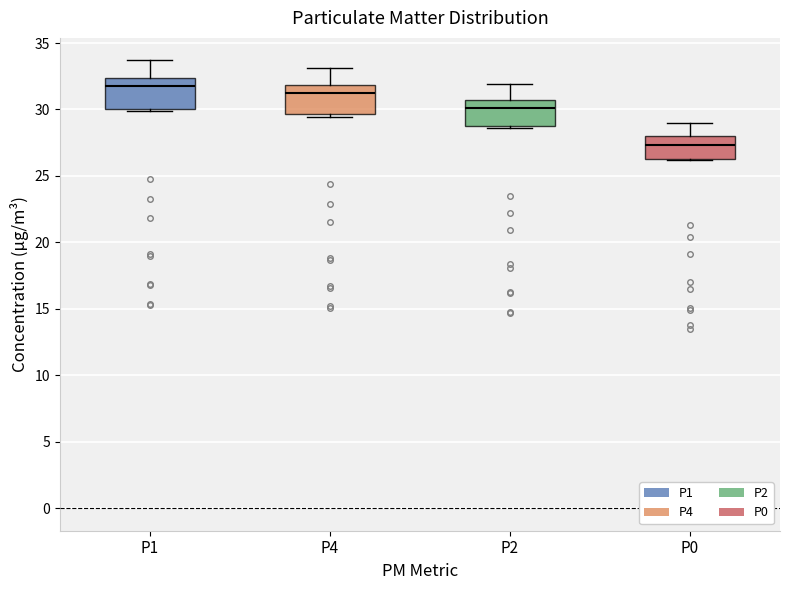

Reading left to right, read every box against the y-axis: the position of its median line, the range the box covers, and the ends of its whiskers. The values are not printed on the chart, so give them approximately, as read against the axis.

P1: median 32.0, box 30.0 to 32.5, whiskers 30.0 (just below the box's lower edge) to 33.5
P4: median 31.5, box 29.5 to 32.0, whiskers 29.5 (just below the box's lower edge) to 33.0
P2: median 30.0, box 29.0 to 30.5, whiskers 28.5 to 32.0
P0: median 27.5, box 26.5 to 28.0, whiskers 26.0 to 29.0